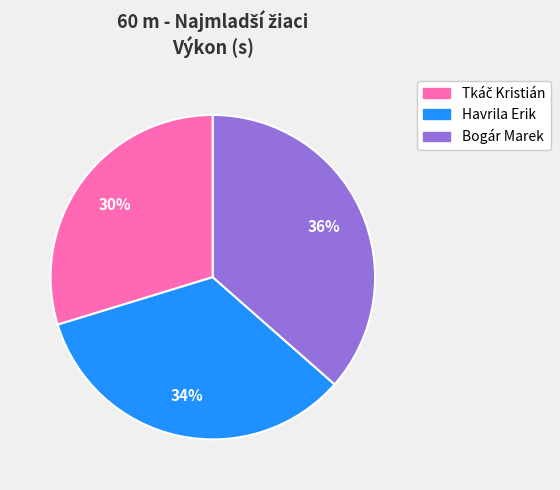

Does any single category account for the majority?

No